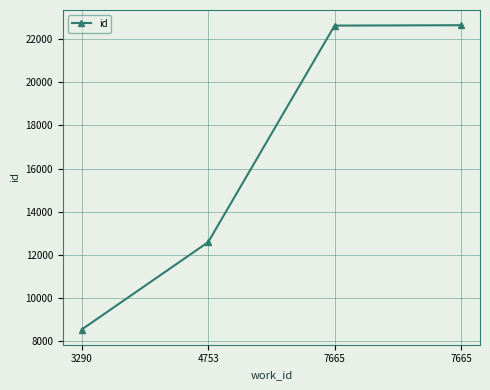

Is this an area chart (filled region under the line)?

No